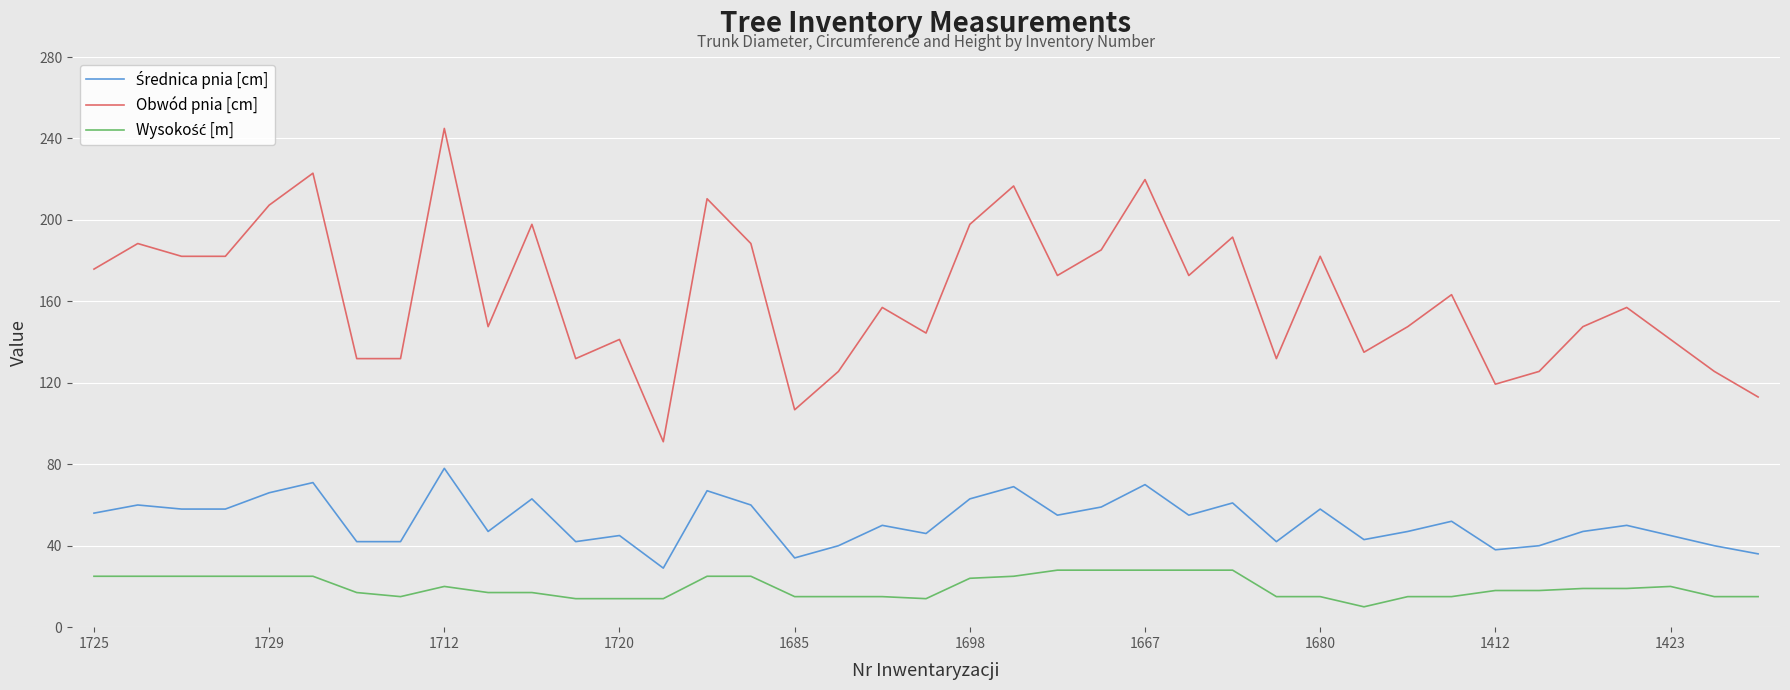

Which series has the largest total across all categories?

Obwód pnia [cm]